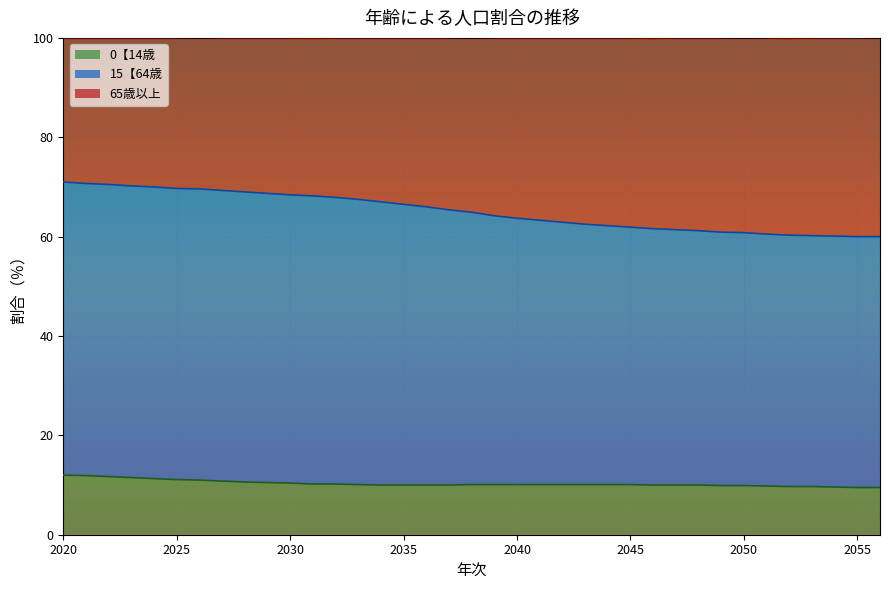

What is the lowest value of the 0【14歳 series?

9.5